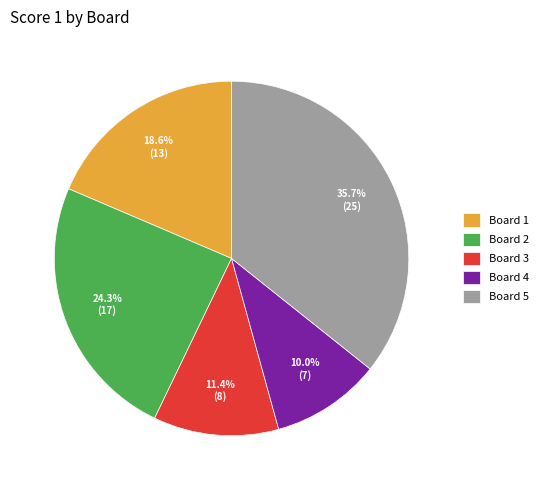

What portion of the pie excludes Board 1?

81.4%